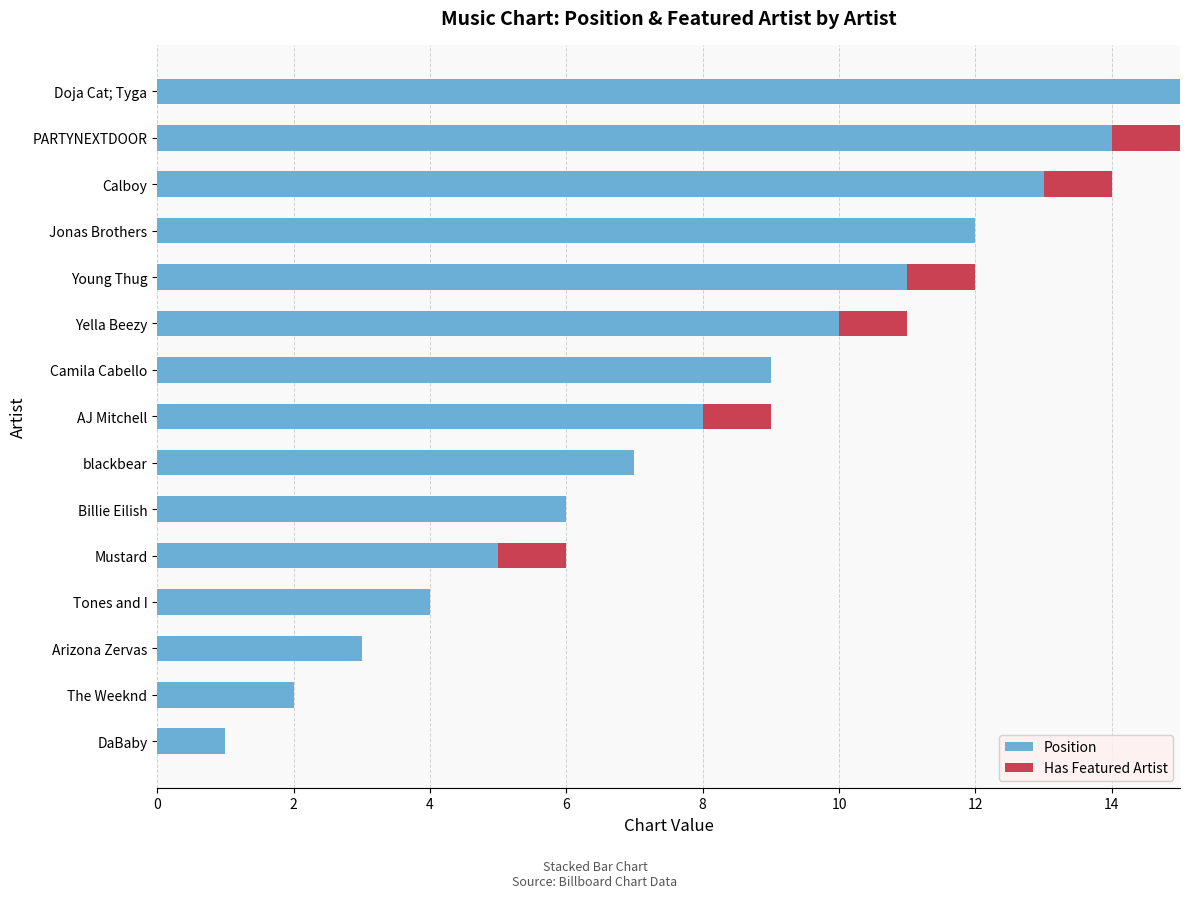

At which label does Position reach its peak?

Doja Cat; Tyga